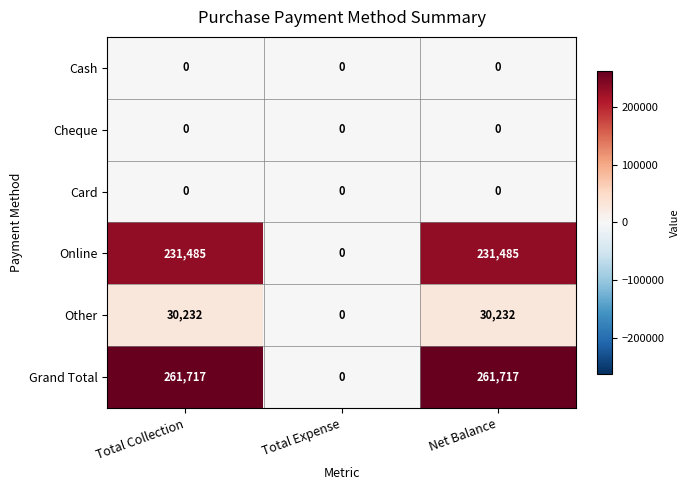

The value of Other at Total Expense is -18483. True or false?

False